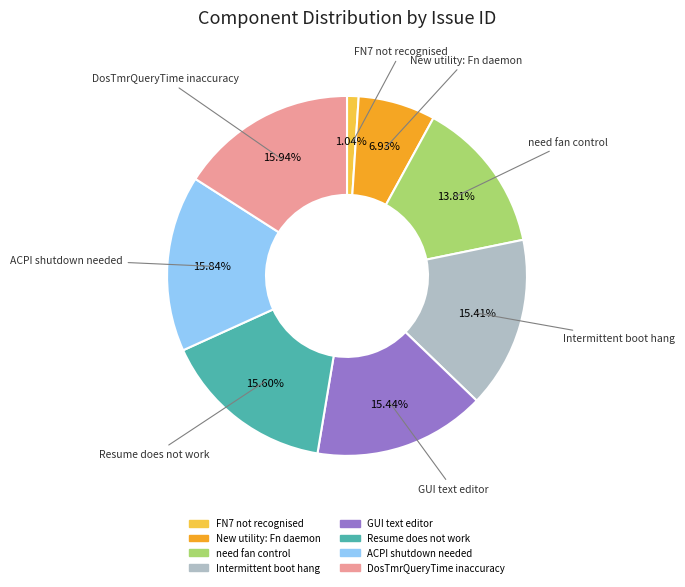

Does any single category account for the majority?

No